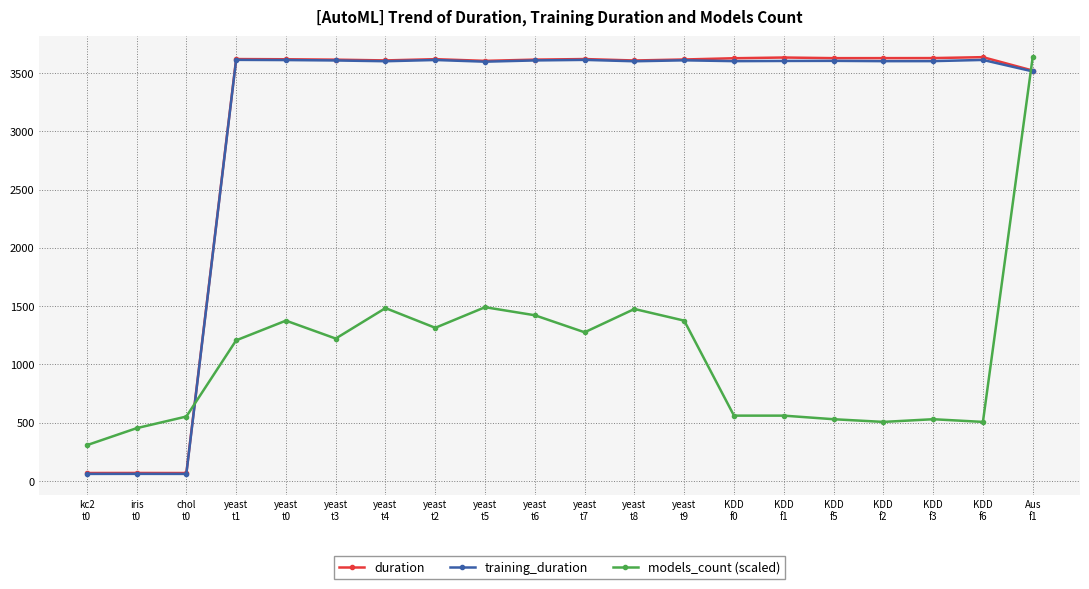

What is the label of the 4th point from the right?

KDD
f2